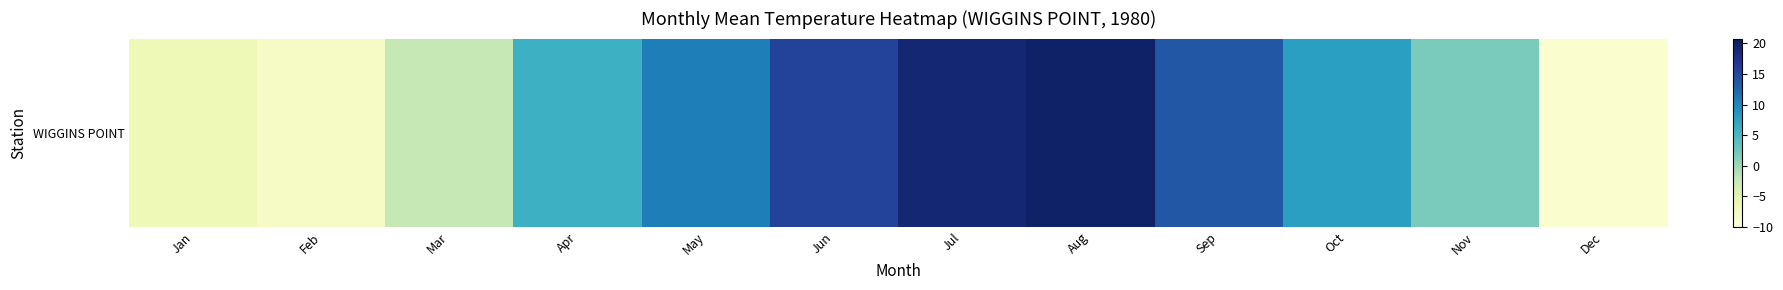

Rank the categories by value from lowest to highest.

Dec, Feb, Jan, Mar, Nov, Apr, Oct, May, Sep, Jun, Jul, Aug